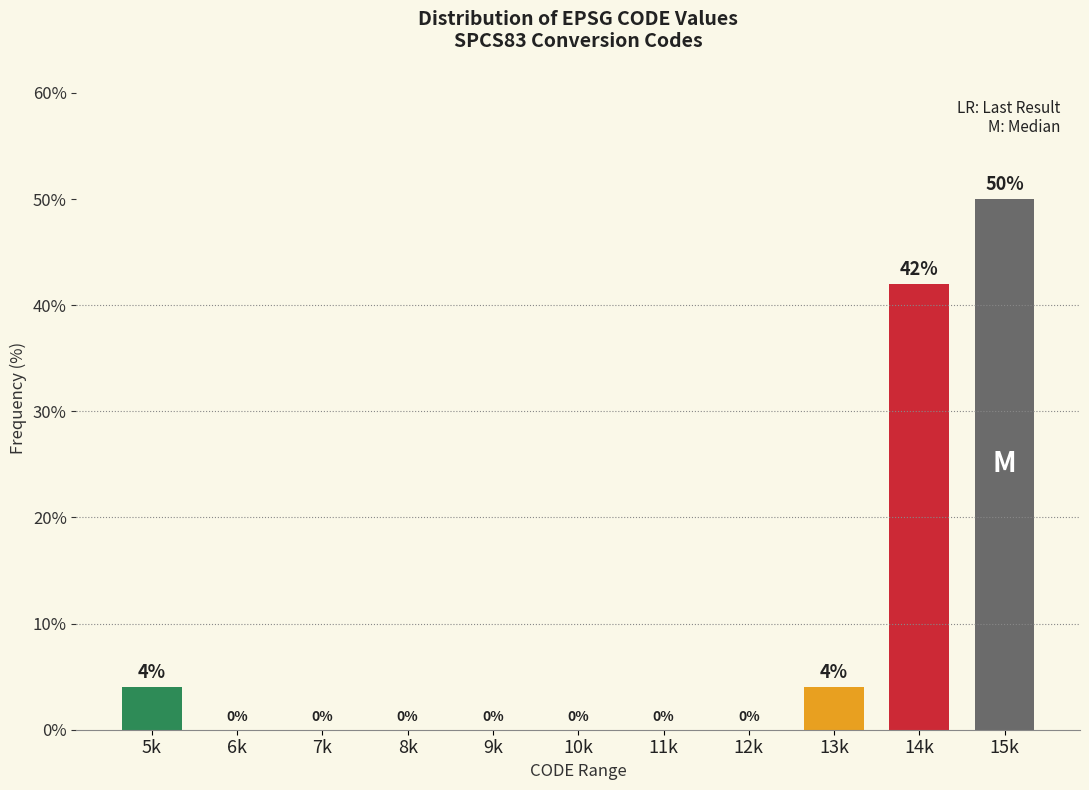

Reading left to right, extract all data points from this chart.

5k=4	6k=0	7k=0	8k=0	9k=0	10k=0	11k=0	12k=0	13k=4	14k=42	15k=50